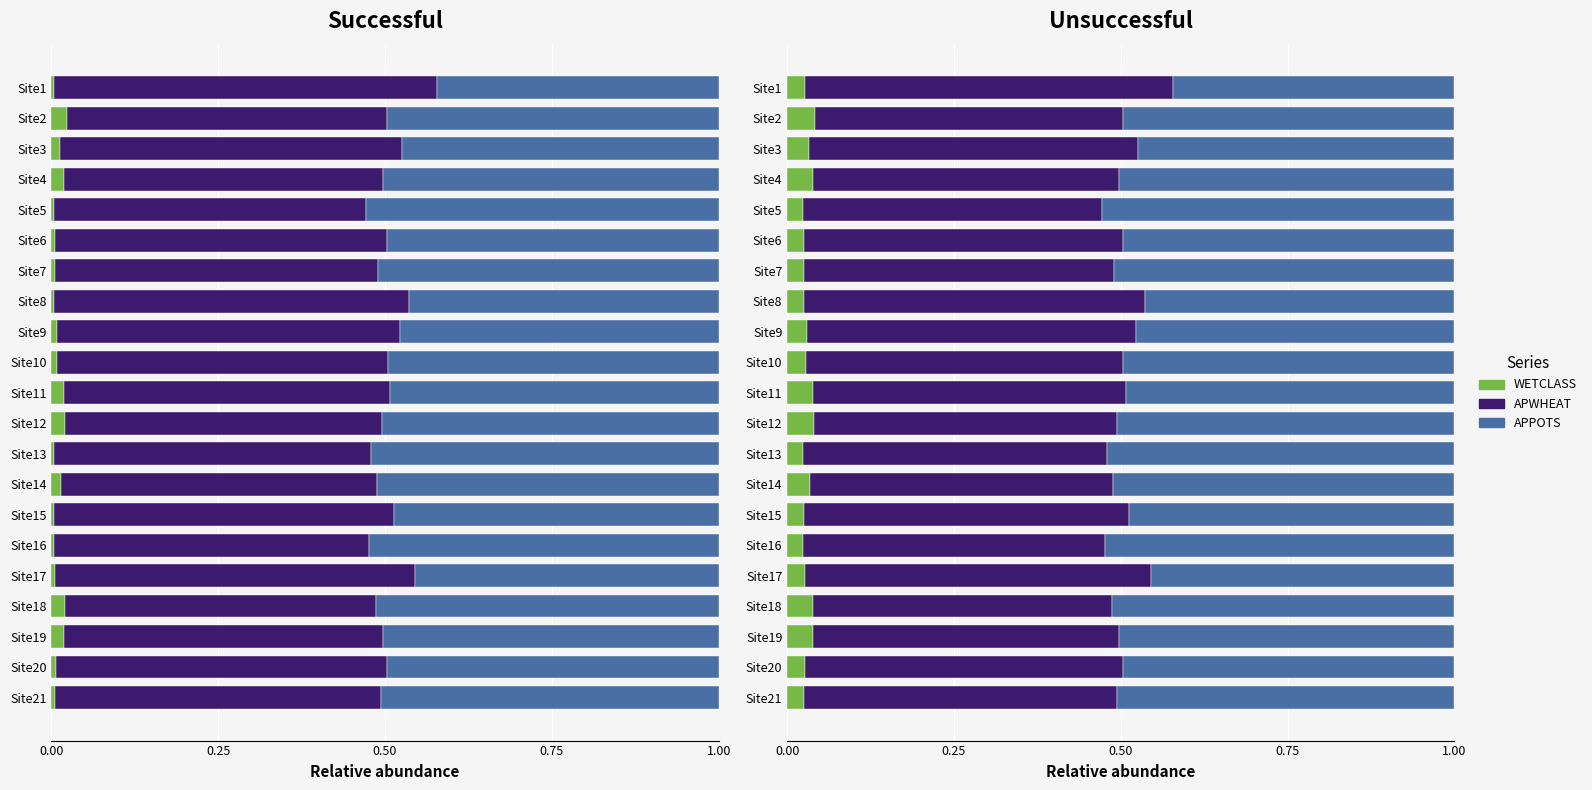

Which series has the largest range (max minus min)?

APPOTS